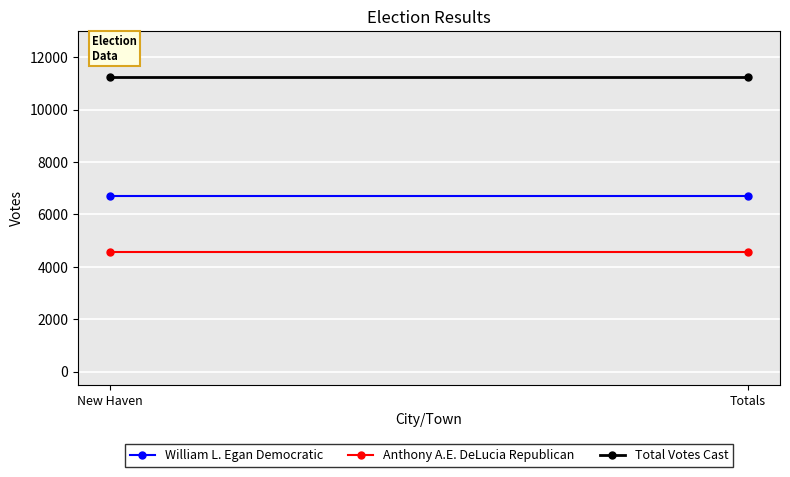

What is the label of the 2nd point from the left?

Totals